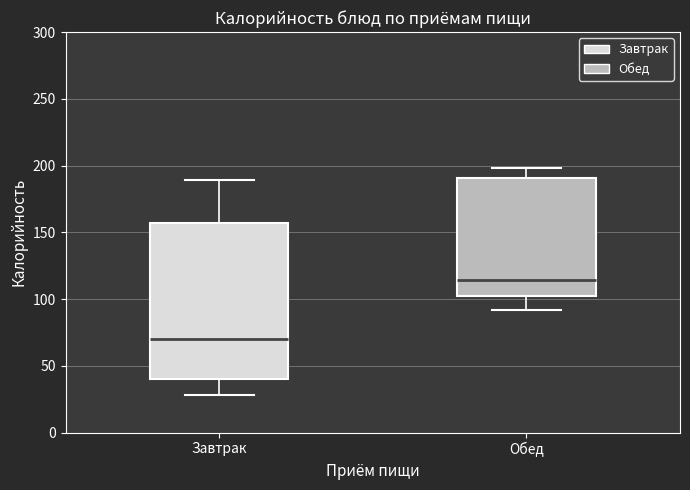

Which box is the tallest, from its lower edge to its upper edge?

Завтрак